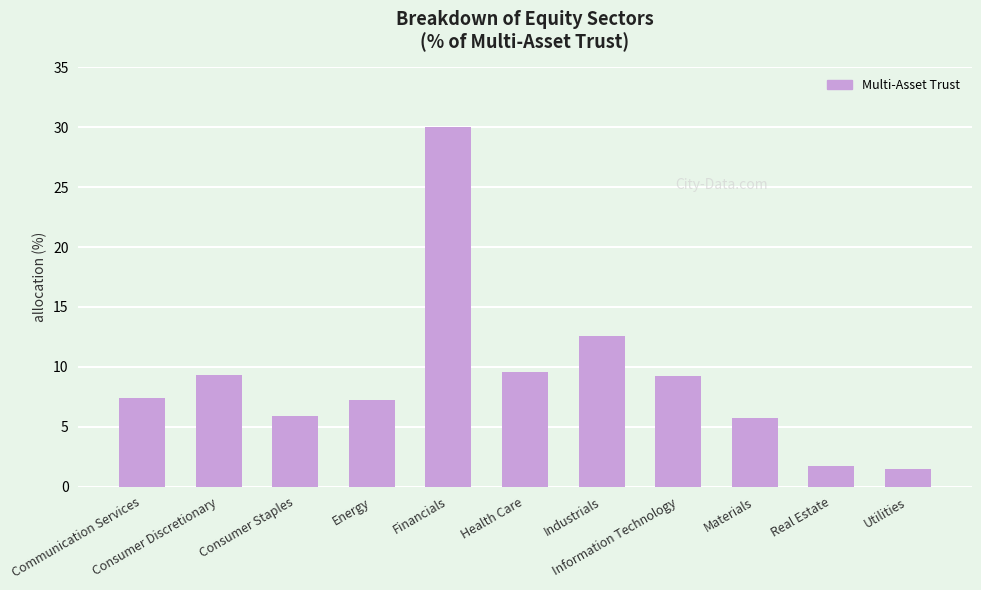

What is the greatest value displayed?

30.0